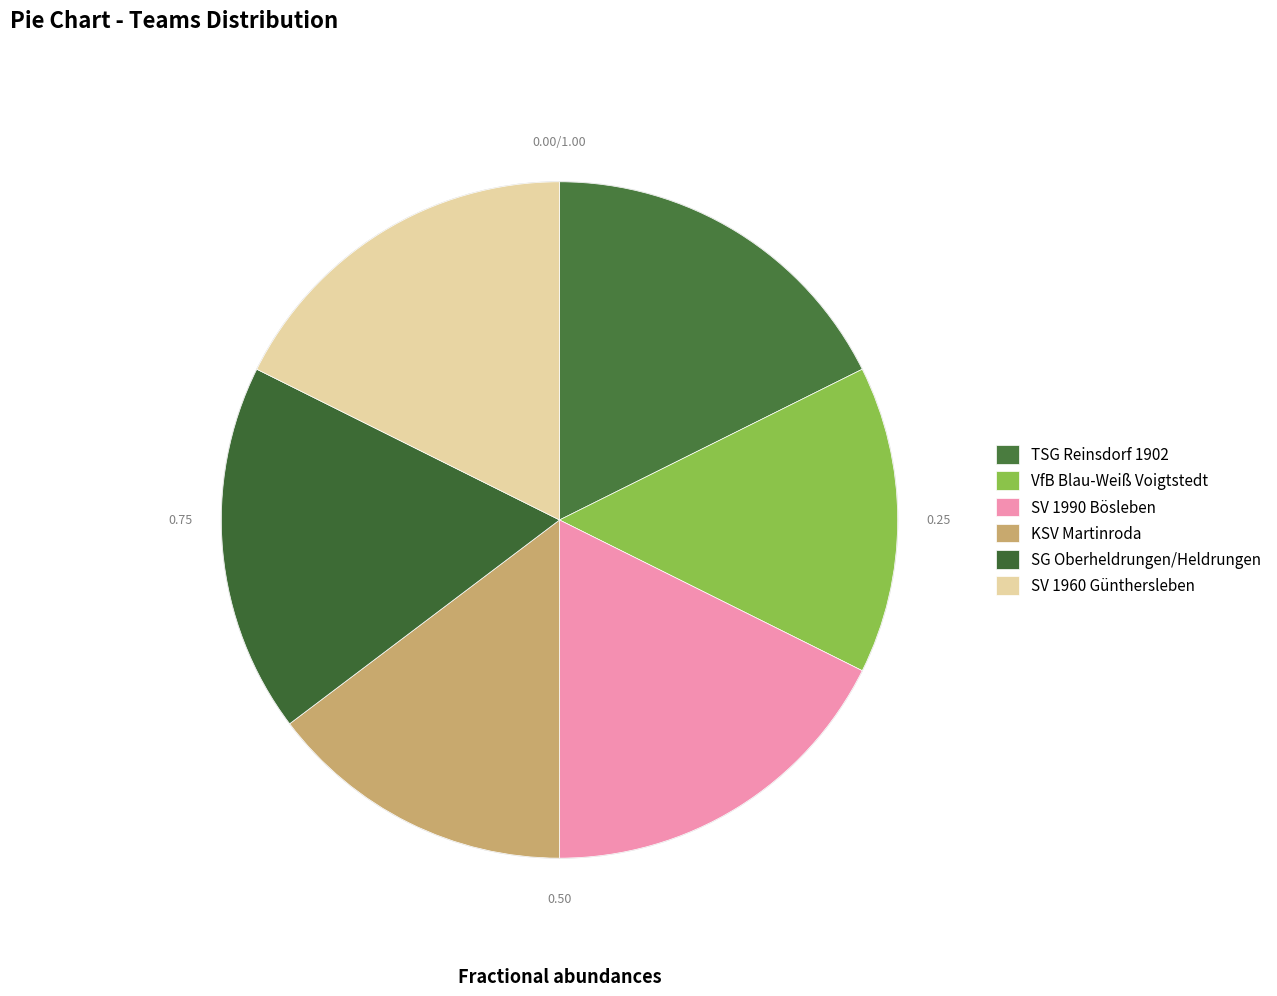

What percentage do VfB Blau-Weiß Voigtstedt and SV 1990 Bösleben together represent?

32.4%